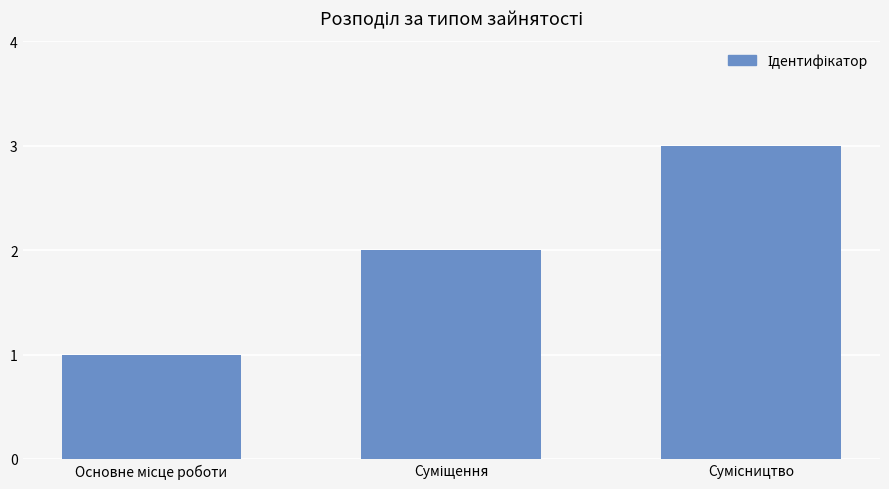

What is the sum of all values?

6